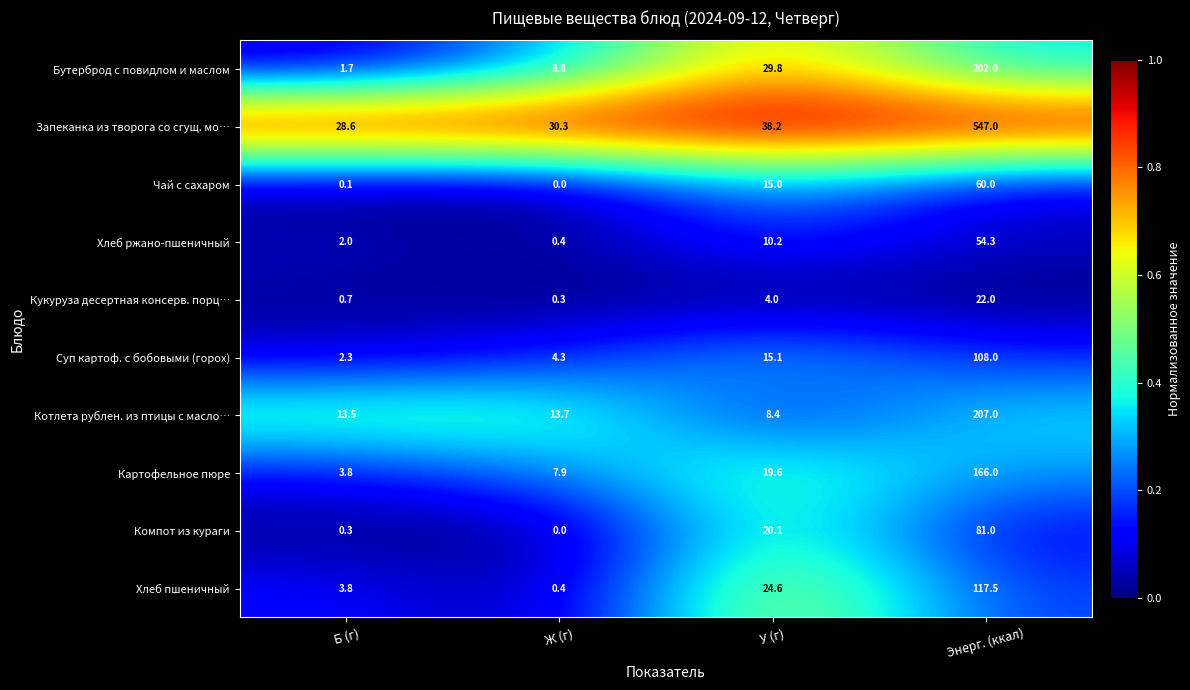

Is the value of Хлеб ржано-пшеничный at Энерг. (ккал) greater than the value of Компот из кураги at Энерг. (ккал)?

No